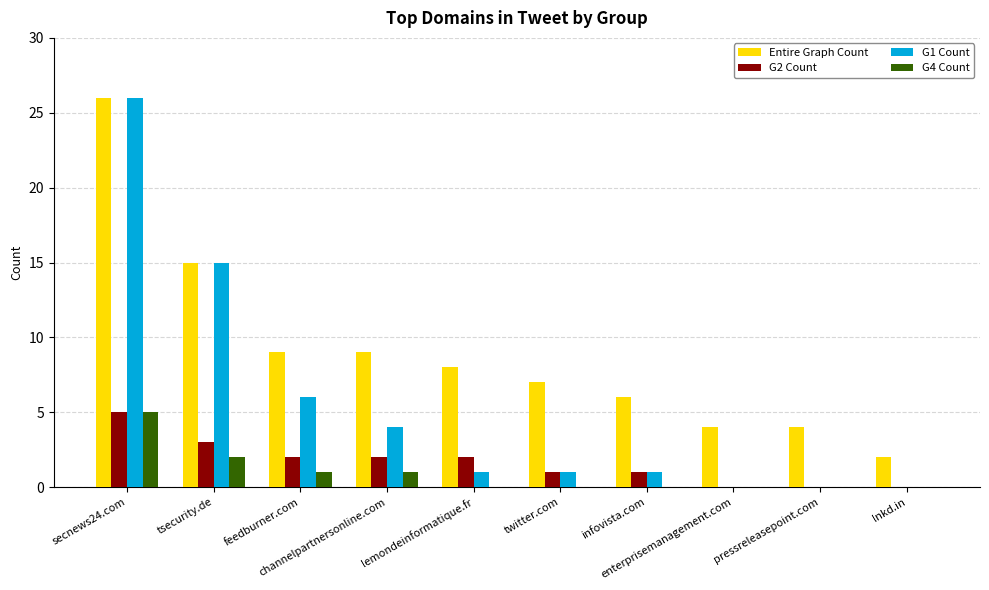

Are the bars grouped side by side (vs. stacked)?

Yes